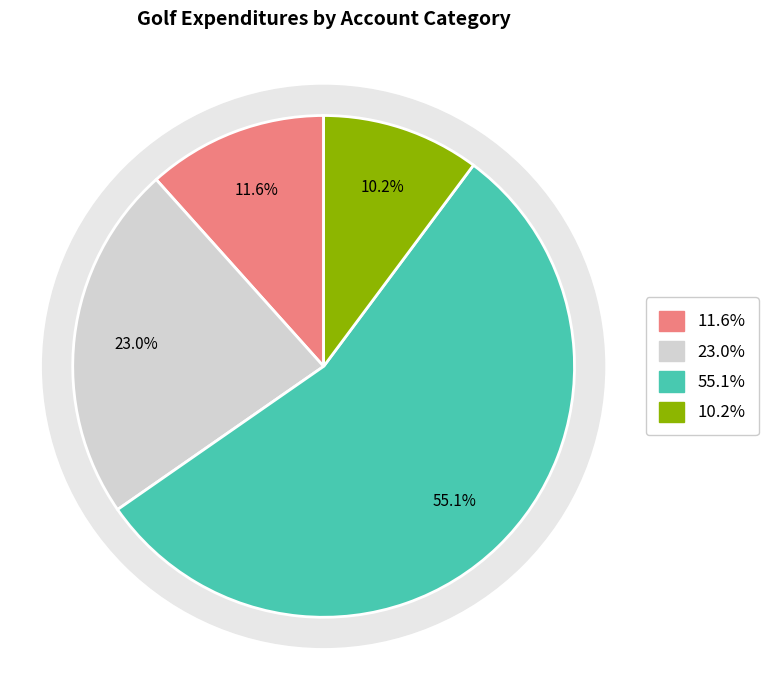

Is it true that Physical Environment is 41% of the pie?

False